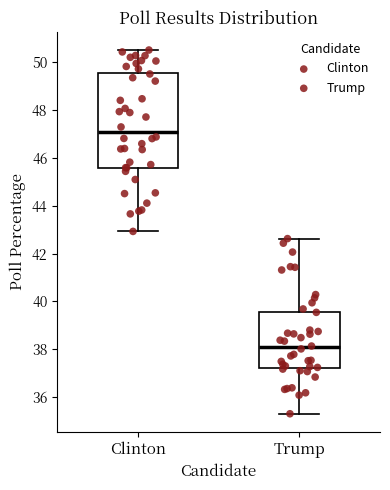

Reading left to right, transcribe this box plot: for each box, give where its median line is, the range the box spans, and where its two whiskers end, as read against the y-axis. The values are not printed on the chart, so give them approximately, as read against the axis.

Clinton: median 47.0, box 45.6 to 49.6, whiskers 43.0 to 50.6
Trump: median 38.0, box 37.2 to 39.6, whiskers 35.4 to 42.6